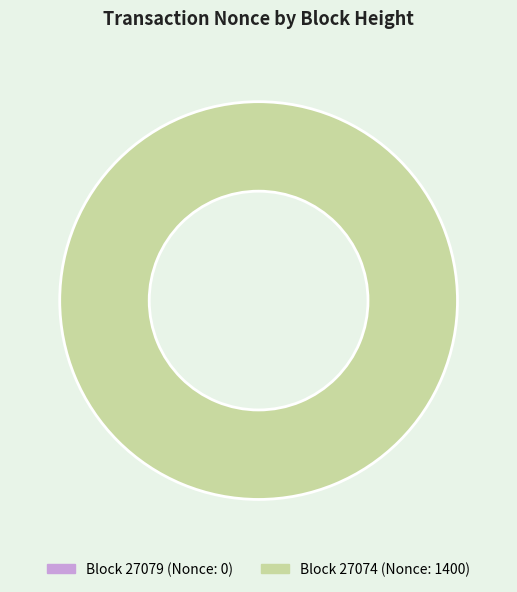

Between 27074 and 27079, which is larger?

27074